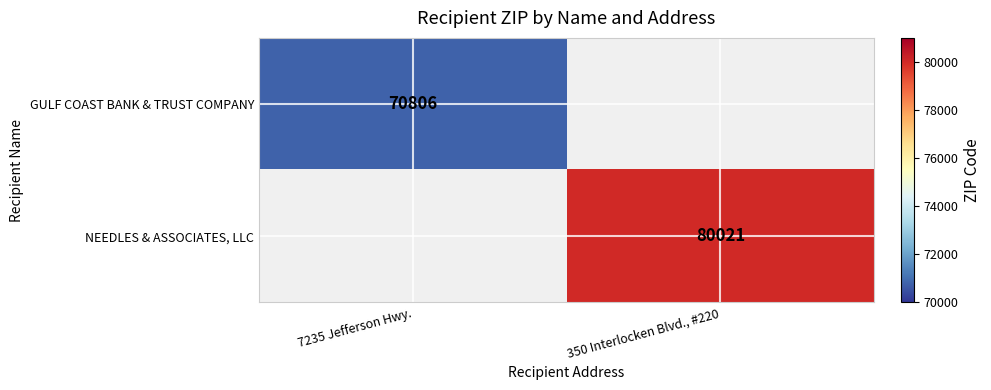

Is it true that NEEDLES & ASSOCIATES, LLC equals 111974.5 at 350 Interlocken Blvd., #220?

False